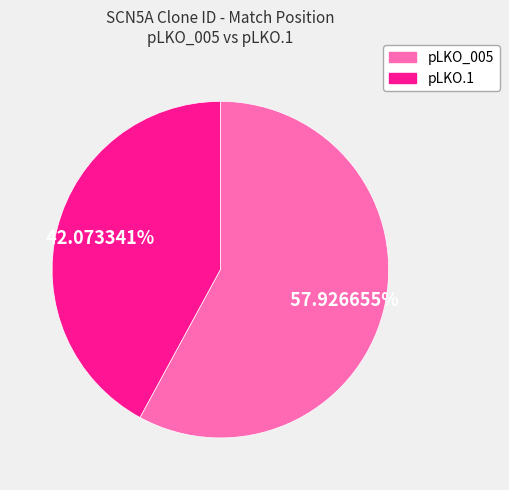

Does any single category account for the majority?

Yes